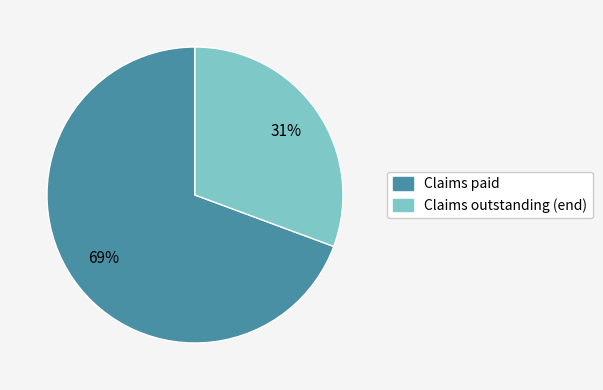

How many segments does this pie chart have?

2